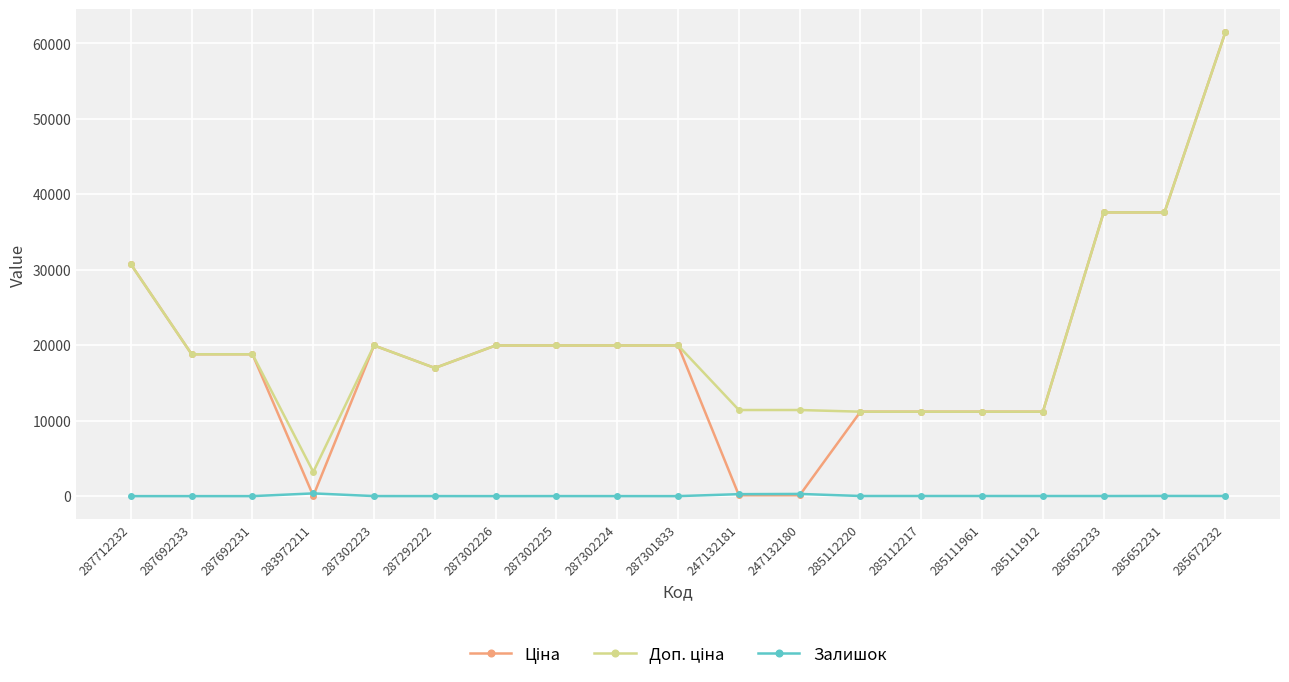

Is this an area chart (filled region under the line)?

No